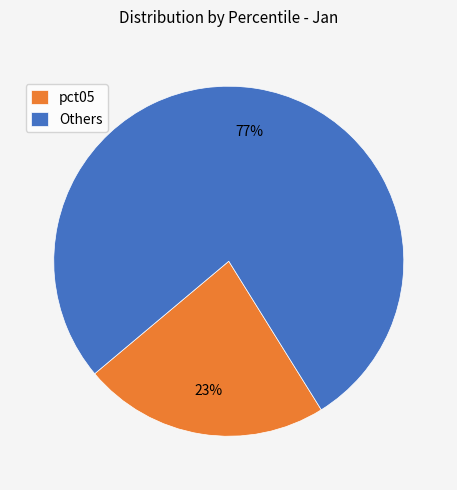

Approximately how many times larger is the value at pct05 compared to Others?

0.3